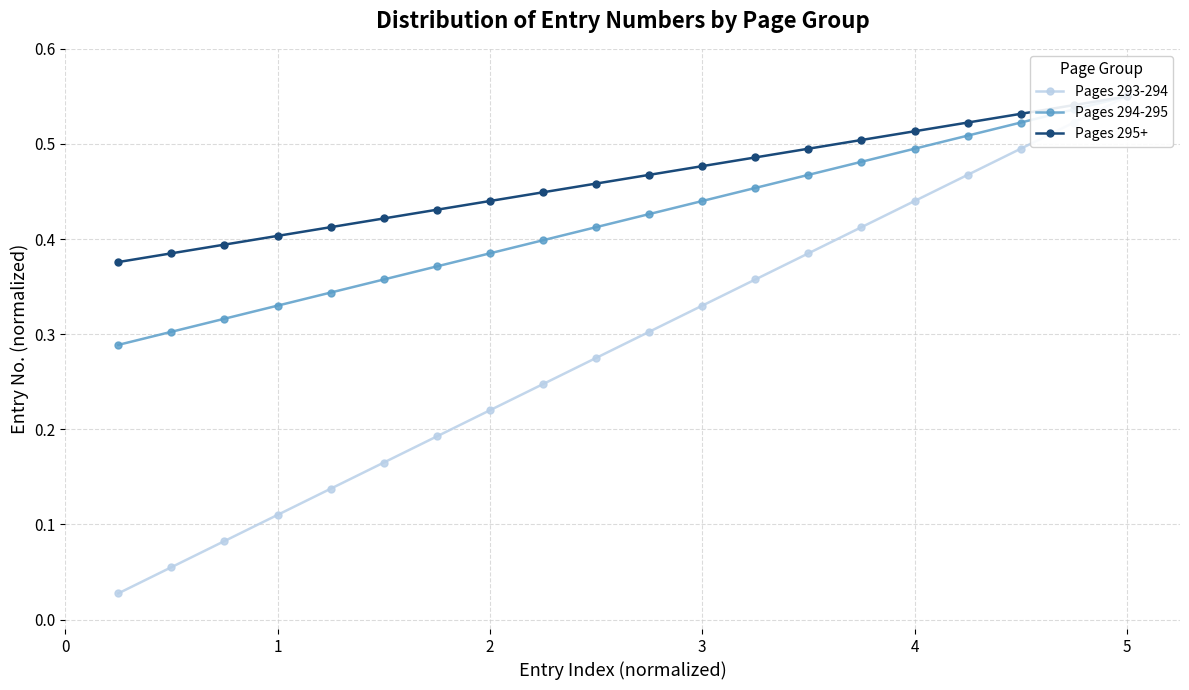

At which category is the sum across all series the highest?

5